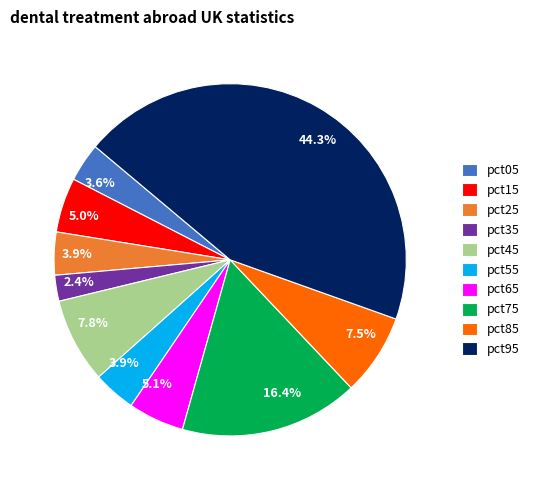

Which slice is the largest?

pct95